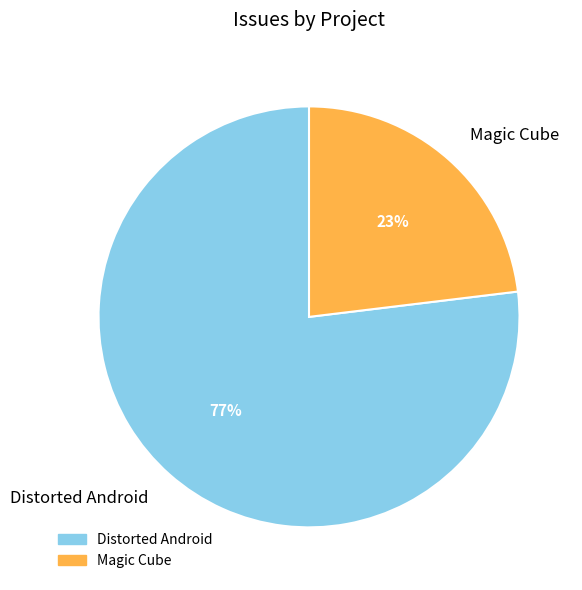

What is the majority slice?

Distorted Android